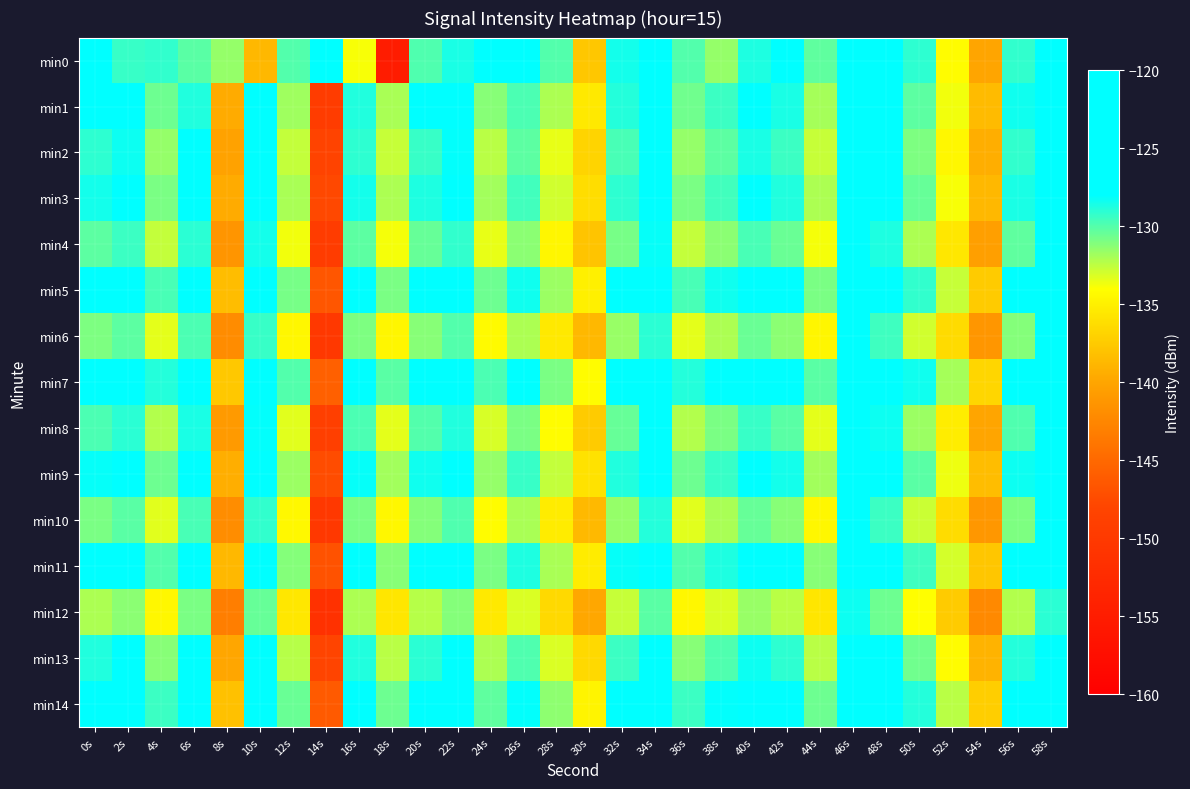

Reading left to right, list all the values displayed in this chart.

min0: 0s=-127.4	2s=-129.4	4s=-129.2	6s=-130.1	8s=-131.5	10s=-138.7	12s=-130.0	14s=-123.6	16s=-133.8	18s=-155.0	20s=-129.9	22s=-128.6	24s=-122.1	26s=-124.6	28s=-130.0	30s=-137.7	32s=-128.5	34s=-125.5	36s=-130.0	38s=-131.5	40s=-128.7	42s=-127.4	44s=-130.3	46s=-124.0	48s=-125.5	50s=-129.1	52s=-134.2	54s=-140.0	56s=-129.2	58s=-124.4
min1: 0s=-126.8	2s=-126.2	4s=-130.6	6s=-128.8	8s=-139.6	10s=-126.7	12s=-131.8	14s=-149.5	16s=-128.8	18s=-132.0	20s=-128.0	22s=-127.5	24s=-131.2	26s=-129.8	28s=-132.1	30s=-135.4	32s=-128.9	34s=-126.3	36s=-130.7	38s=-129.4	40s=-127.8	42s=-128.6	44s=-131.9	46s=-124.5	48s=-126.8	50s=-130.2	52s=-133.7	54s=-138.5	56s=-128.4	58s=-125.1
min2: 0s=-129.1	2s=-128.3	4s=-131.5	6s=-127.9	8s=-140.2	10s=-127.4	12s=-132.6	14s=-148.3	16s=-129.1	18s=-132.7	20s=-129.3	22s=-128.1	24s=-132.4	26s=-130.2	28s=-133.5	30s=-136.8	32s=-129.7	34s=-127.1	36s=-131.5	38s=-130.2	40s=-128.6	42s=-129.4	44s=-132.7	46s=-125.3	48s=-127.6	50s=-131.0	52s=-134.5	54s=-139.3	56s=-129.2	58s=-126.0
min3: 0s=-128.5	2s=-127.7	4s=-130.9	6s=-127.3	8s=-139.6	10s=-126.8	12s=-132.0	14s=-147.7	16s=-128.5	18s=-132.1	20s=-128.7	22s=-127.5	24s=-131.8	26s=-129.6	28s=-132.9	30s=-136.2	32s=-129.1	34s=-126.5	36s=-130.9	38s=-129.6	40s=-128.0	42s=-128.8	44s=-132.1	46s=-124.7	48s=-127.0	50s=-130.4	52s=-133.9	54s=-138.7	56s=-128.6	58s=-125.4
min4: 0s=-130.2	2s=-129.4	4s=-132.6	6s=-129.0	8s=-141.3	10s=-128.5	12s=-133.7	14s=-149.4	16s=-130.2	18s=-133.8	20s=-130.4	22s=-129.2	24s=-133.5	26s=-131.3	28s=-134.6	30s=-137.9	32s=-130.8	34s=-128.2	36s=-132.6	38s=-131.3	40s=-129.7	42s=-130.5	44s=-133.8	46s=-126.4	48s=-128.7	50s=-132.1	52s=-135.6	54s=-140.4	56s=-130.3	58s=-127.1
min5: 0s=-127.3	2s=-126.5	4s=-129.7	6s=-126.1	8s=-138.4	10s=-125.6	12s=-130.8	14s=-146.5	16s=-127.3	18s=-130.9	20s=-127.5	22s=-126.3	24s=-130.6	26s=-128.4	28s=-131.7	30s=-135.0	32s=-127.9	34s=-125.3	36s=-129.7	38s=-128.4	40s=-126.8	42s=-127.6	44s=-130.9	46s=-123.5	48s=-125.8	50s=-129.2	52s=-132.7	54s=-137.5	56s=-127.4	58s=-124.2
min6: 0s=-131.0	2s=-130.2	4s=-133.4	6s=-129.8	8s=-142.1	10s=-129.3	12s=-134.5	14s=-150.2	16s=-131.0	18s=-134.6	20s=-131.2	22s=-130.0	24s=-134.3	26s=-132.1	28s=-135.4	30s=-138.7	32s=-131.6	34s=-129.0	36s=-133.4	38s=-132.1	40s=-130.5	42s=-131.3	44s=-134.6	46s=-127.2	48s=-129.5	50s=-132.9	52s=-136.4	54s=-141.2	56s=-131.1	58s=-127.9
min7: 0s=-126.5	2s=-125.7	4s=-128.9	6s=-125.3	8s=-137.6	10s=-124.8	12s=-130.0	14s=-145.7	16s=-126.5	18s=-130.1	20s=-126.7	22s=-125.5	24s=-129.8	26s=-127.6	28s=-130.9	30s=-134.2	32s=-127.1	34s=-124.5	36s=-128.9	38s=-127.6	40s=-126.0	42s=-126.8	44s=-130.1	46s=-122.7	48s=-125.0	50s=-128.4	52s=-131.9	54s=-136.7	56s=-126.6	58s=-123.4
min8: 0s=-129.8	2s=-129.0	4s=-132.2	6s=-128.6	8s=-140.9	10s=-128.1	12s=-133.3	14s=-149.0	16s=-129.8	18s=-133.4	20s=-130.0	22s=-128.8	24s=-133.1	26s=-130.9	28s=-134.2	30s=-137.5	32s=-130.4	34s=-127.8	36s=-132.2	38s=-130.9	40s=-129.3	42s=-130.1	44s=-133.4	46s=-126.0	48s=-128.3	50s=-131.7	52s=-135.2	54s=-140.0	56s=-129.9	58s=-126.7
min9: 0s=-128.2	2s=-127.4	4s=-130.6	6s=-127.0	8s=-139.3	10s=-126.5	12s=-131.7	14s=-147.4	16s=-128.2	18s=-131.8	20s=-128.4	22s=-127.2	24s=-131.5	26s=-129.3	28s=-132.6	30s=-135.9	32s=-128.8	34s=-126.2	36s=-130.6	38s=-129.3	40s=-127.7	42s=-128.5	44s=-131.8	46s=-124.4	48s=-126.7	50s=-130.1	52s=-133.6	54s=-138.4	56s=-128.3	58s=-125.1
min10: 0s=-130.9	2s=-130.1	4s=-133.3	6s=-129.7	8s=-142.0	10s=-129.2	12s=-134.4	14s=-150.1	16s=-130.9	18s=-134.5	20s=-131.1	22s=-129.9	24s=-134.2	26s=-132.0	28s=-135.3	30s=-138.6	32s=-131.5	34s=-128.9	36s=-133.3	38s=-132.0	40s=-130.4	42s=-131.2	44s=-134.5	46s=-127.1	48s=-129.4	50s=-132.8	52s=-136.3	54s=-141.1	56s=-131.0	58s=-127.8
min11: 0s=-127.6	2s=-126.8	4s=-130.0	6s=-126.4	8s=-138.7	10s=-125.9	12s=-131.1	14s=-146.8	16s=-127.6	18s=-131.2	20s=-127.8	22s=-126.6	24s=-130.9	26s=-128.7	28s=-132.0	30s=-135.3	32s=-128.2	34s=-125.6	36s=-130.0	38s=-128.7	40s=-127.1	42s=-127.9	44s=-131.2	46s=-123.8	48s=-126.1	50s=-129.5	52s=-133.0	54s=-137.8	56s=-127.7	58s=-124.5
min12: 0s=-132.1	2s=-131.3	4s=-134.5	6s=-130.9	8s=-143.2	10s=-130.4	12s=-135.6	14s=-151.3	16s=-132.1	18s=-135.7	20s=-132.3	22s=-131.1	24s=-135.4	26s=-133.2	28s=-136.5	30s=-139.8	32s=-132.7	34s=-130.1	36s=-134.5	38s=-133.2	40s=-131.6	42s=-132.4	44s=-135.7	46s=-128.3	48s=-130.6	50s=-134.0	52s=-137.5	54s=-142.3	56s=-132.2	58s=-129.0
min13: 0s=-128.8	2s=-128.0	4s=-131.2	6s=-127.6	8s=-139.9	10s=-127.1	12s=-132.3	14s=-148.0	16s=-128.8	18s=-132.4	20s=-129.0	22s=-127.8	24s=-132.1	26s=-129.9	28s=-133.2	30s=-136.5	32s=-129.4	34s=-126.8	36s=-131.2	38s=-129.9	40s=-128.3	42s=-129.1	44s=-132.4	46s=-125.0	48s=-127.3	50s=-130.7	52s=-134.2	54s=-139.0	56s=-128.9	58s=-125.7
min14: 0s=-127.0	2s=-126.2	4s=-129.4	6s=-125.8	8s=-138.1	10s=-125.3	12s=-130.5	14s=-146.2	16s=-127.0	18s=-130.6	20s=-127.2	22s=-126.0	24s=-130.3	26s=-128.1	28s=-131.4	30s=-134.7	32s=-127.6	34s=-125.0	36s=-129.4	38s=-128.1	40s=-126.5	42s=-127.3	44s=-130.6	46s=-123.2	48s=-125.5	50s=-128.9	52s=-132.4	54s=-137.2	56s=-127.1	58s=-123.9